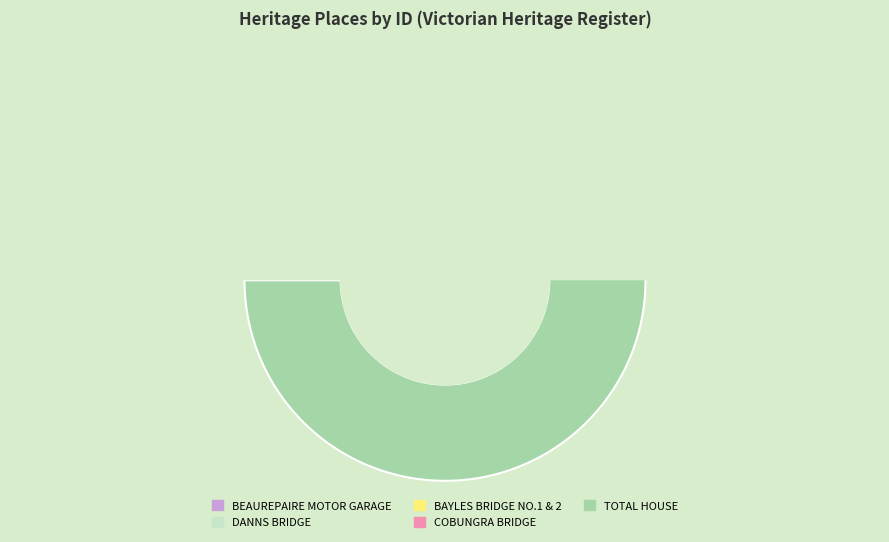

What percentage is NOT represented by DANNS BRIDGE?

97.3%